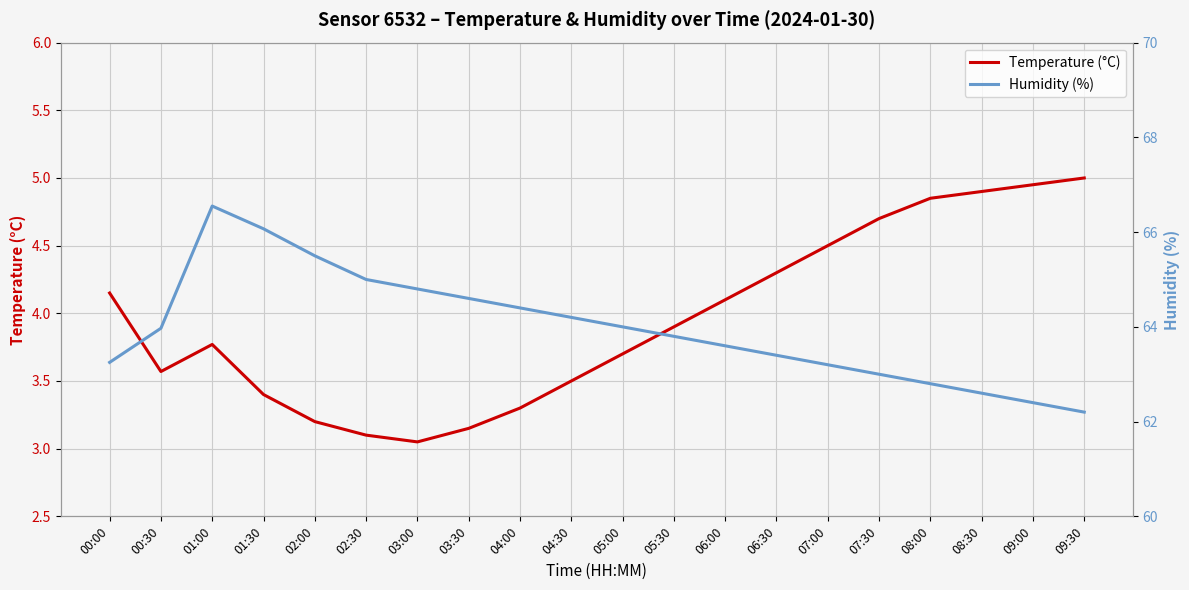

The value of Humidity (%) at 04:00 is 64.4. True or false?

True